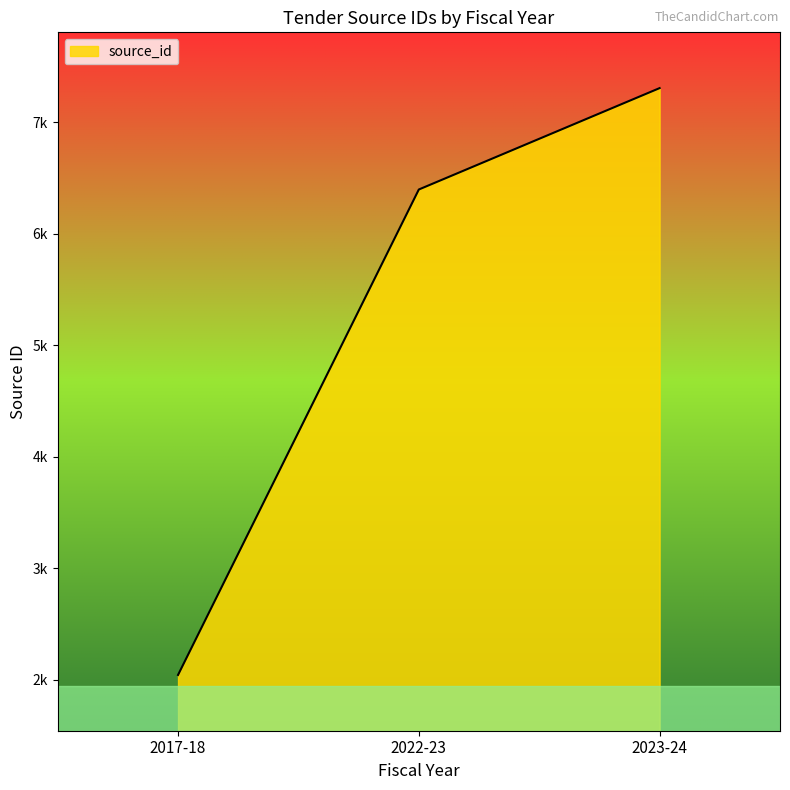

Is this an area chart (filled region under the line)?

Yes